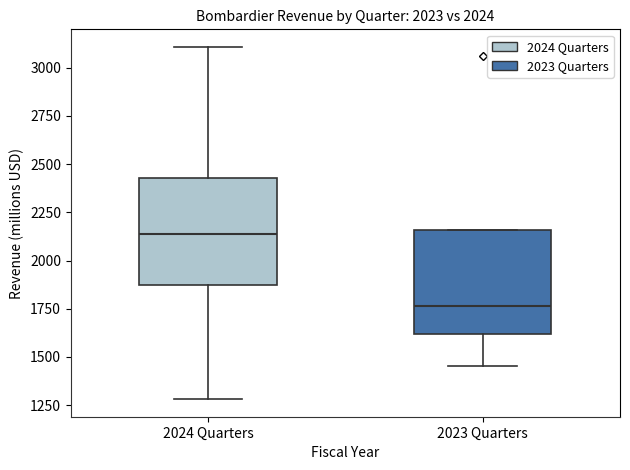

Reading left to right, transcribe this box plot: for each box, give where its median line is, the range the box spans, and where its two whiskers end, as read against the y-axis. The values are not printed on the chart, so give them approximately, as read against the axis.

2024 Quarters: median 2150, box 1900 to 2450, whiskers 1300 to 3100
2023 Quarters: median 1750, box 1600 to 2150, whiskers 1450 to 2150